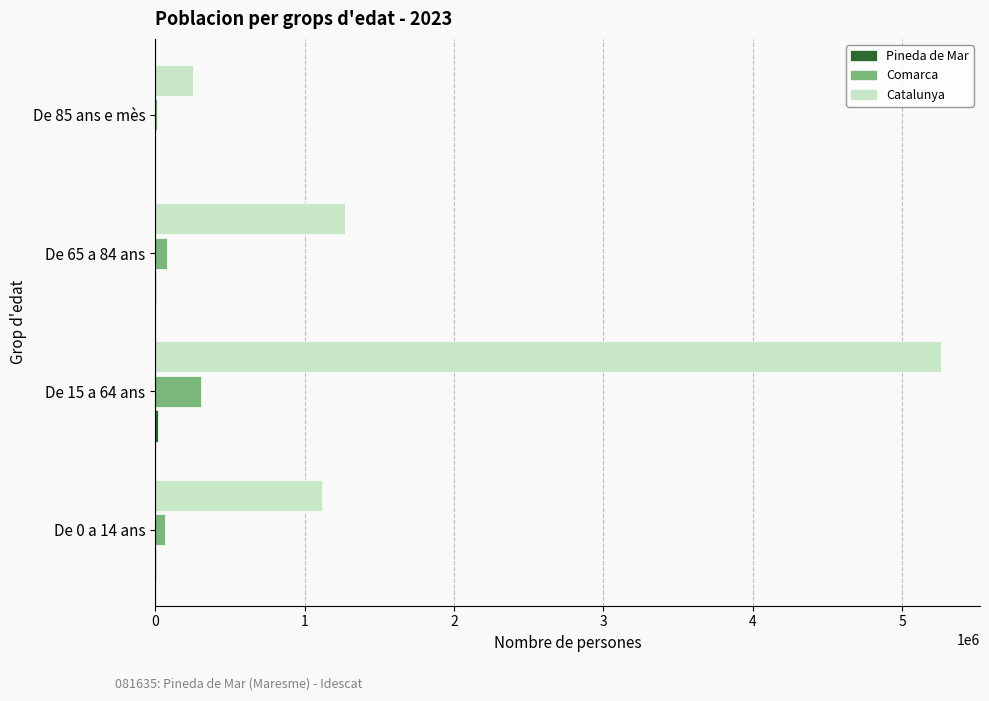

At which category does the chart reach its peak across all series?

De 15 a 64 ans